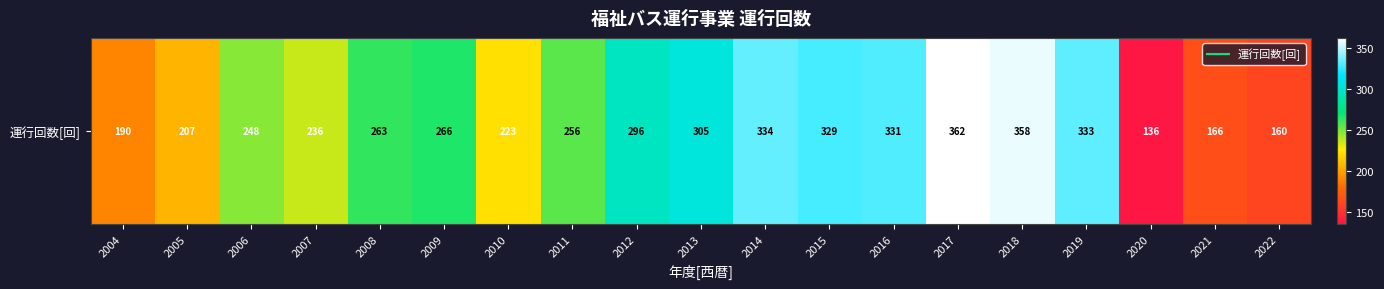

Rank the categories by value from lowest to highest.

2020, 2022, 2021, 2004, 2005, 2010, 2007, 2006, 2011, 2008, 2009, 2012, 2013, 2015, 2016, 2019, 2014, 2018, 2017